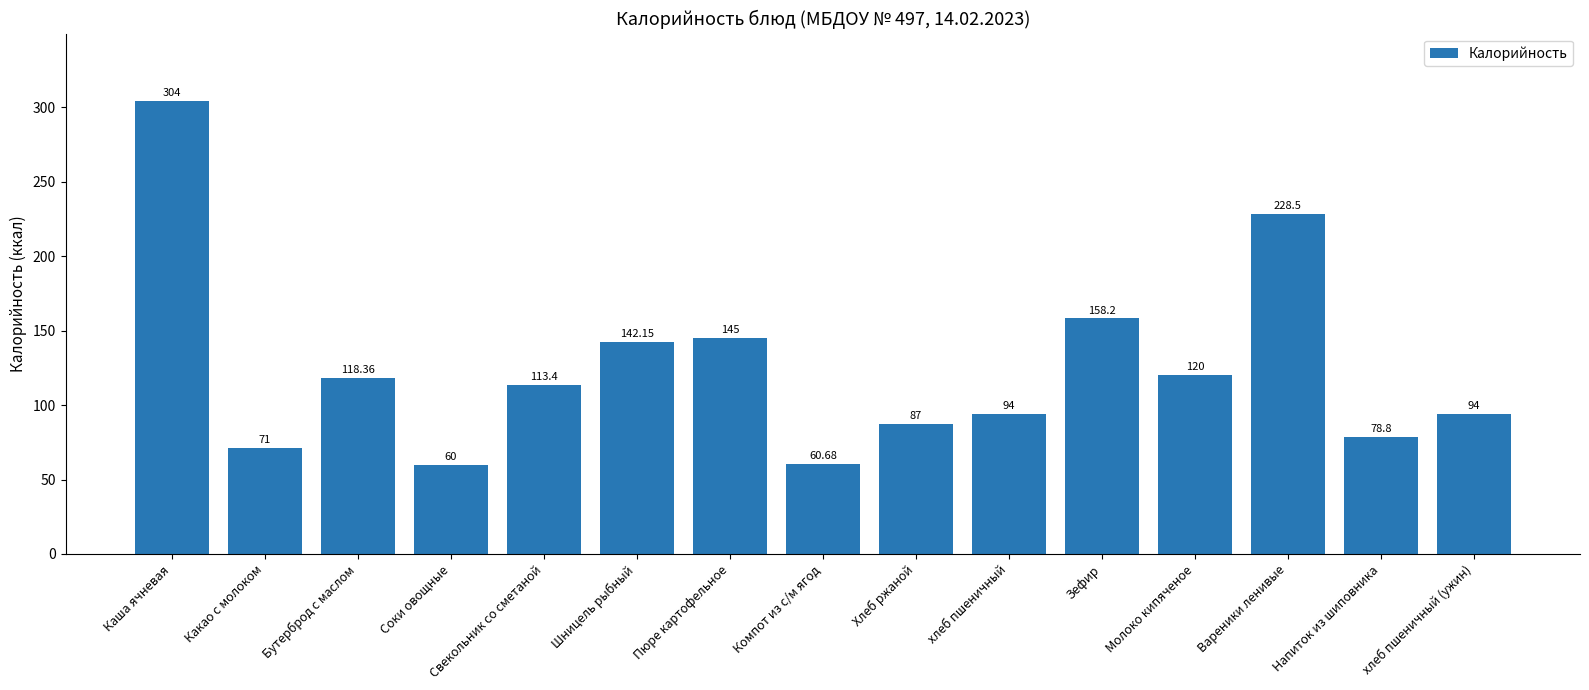

What is the smallest value displayed?

60.0